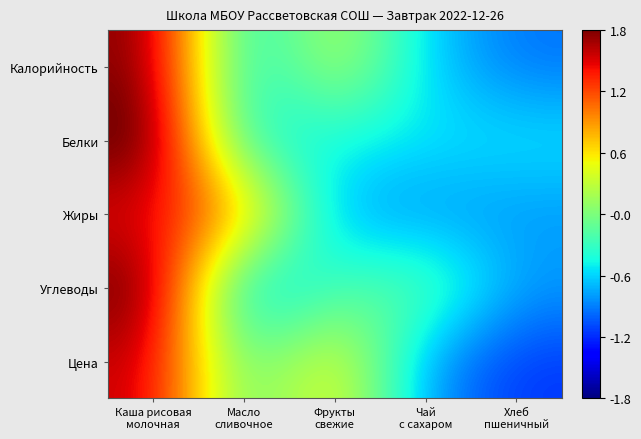

Which series has the largest total across all categories?

Углеводы